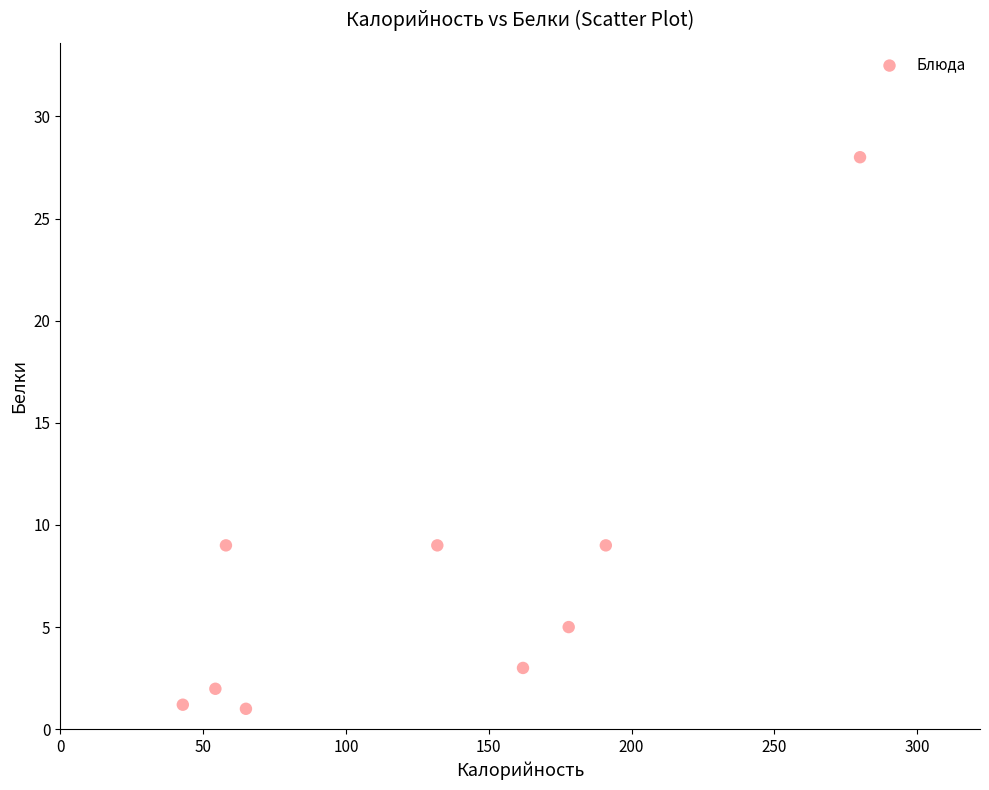

What is the average X value?

129.2